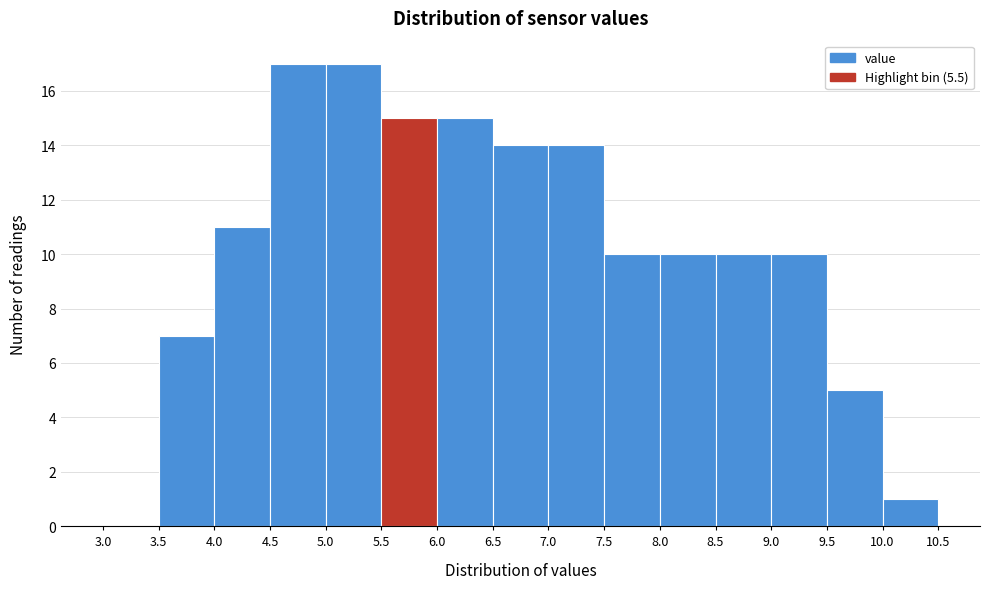

How tall is the bar that spans 8.5 to 9.0 on the x-axis? The values are not printed on the chart, so give them approximately, as read against the axis.

10